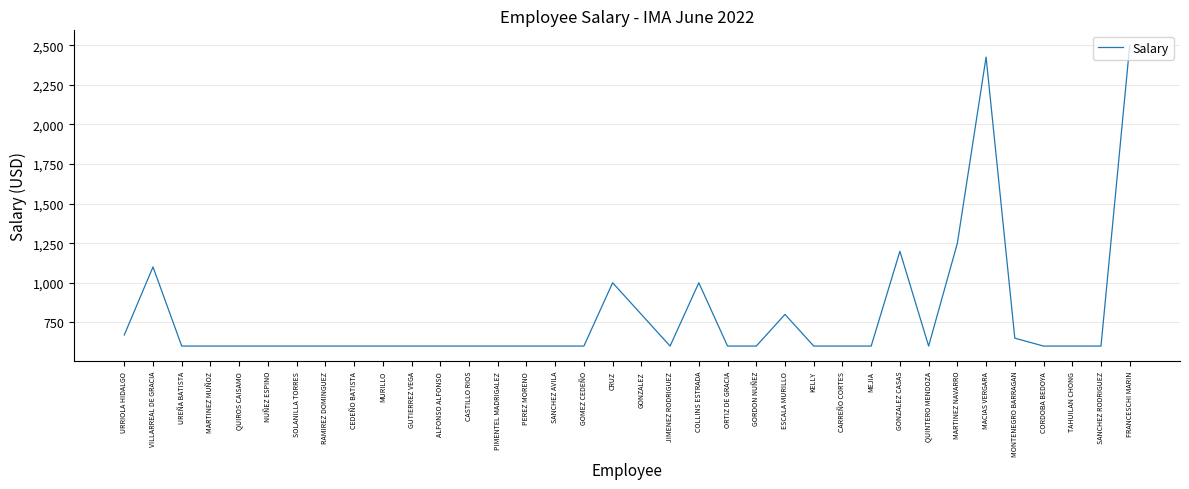

The value at URRIOLA HIDALGO is 263. True or false?

False